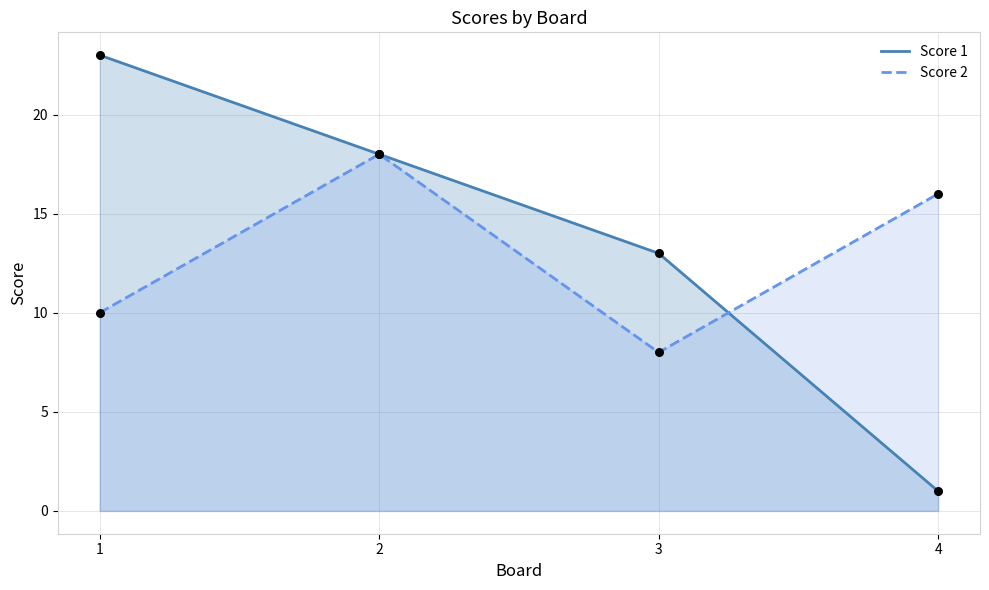

At how many categories does at least one series exceed 5?

4